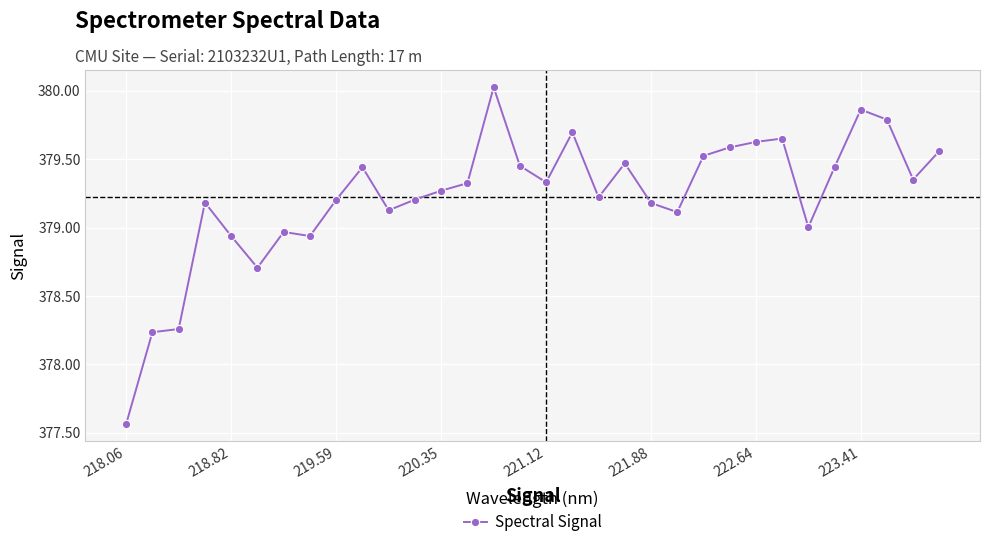

Does the chart display data point markers on the line(s)?

Yes